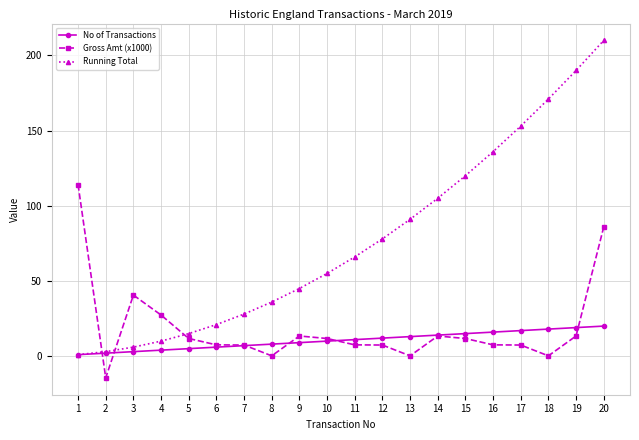

Rank the series by their maximum value, from lowest to highest.

No of Transactions, Gross Amt (x1000), Running Total